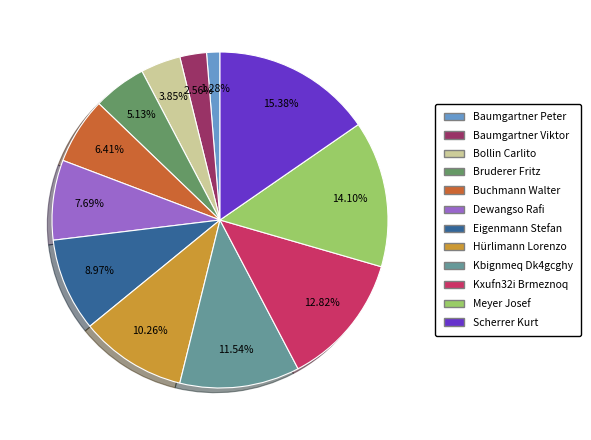

Which category has the biggest portion of the pie?

Scherrer Kurt